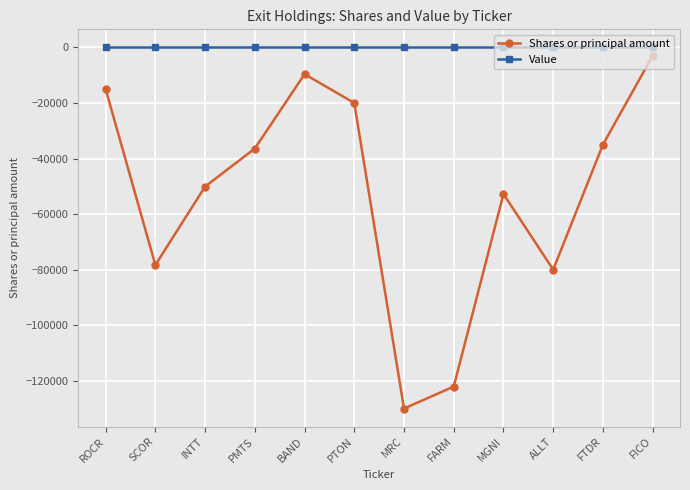

Where is the first local minimum for Shares or principal amount?

SCOR